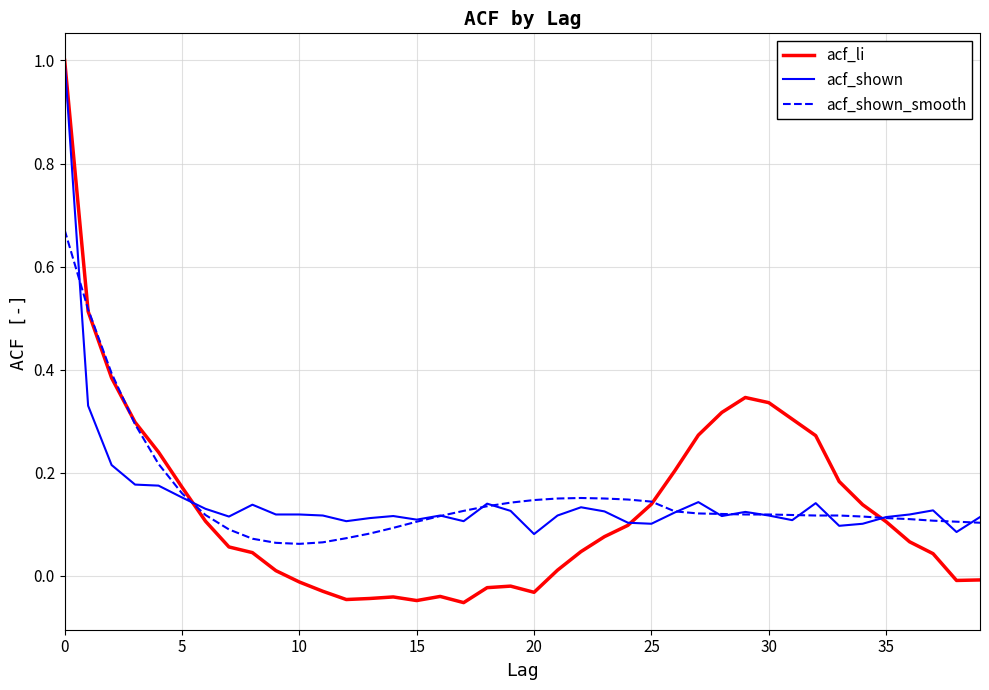

Which series has the largest range (max minus min)?

acf_li